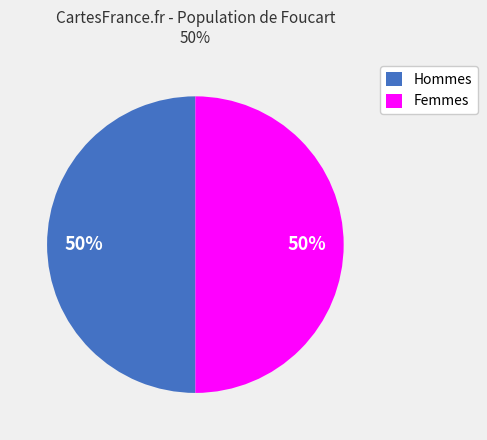

Is it true that Hommes is 50% of the pie?

True